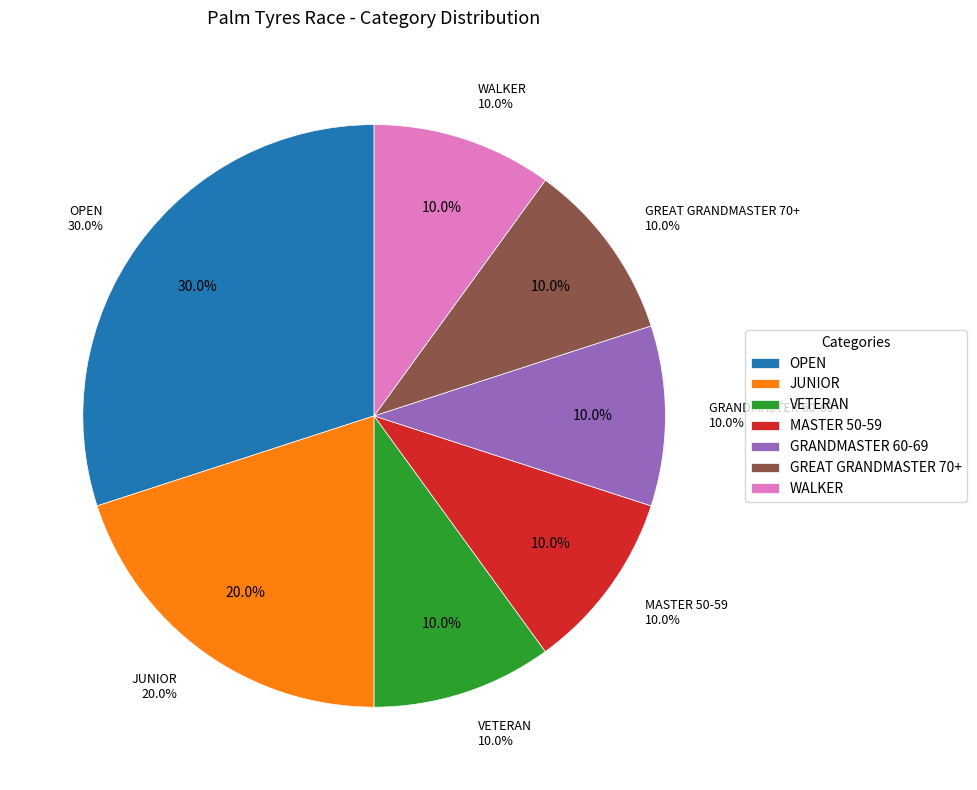

What portion of the pie excludes OPEN?

70.0%